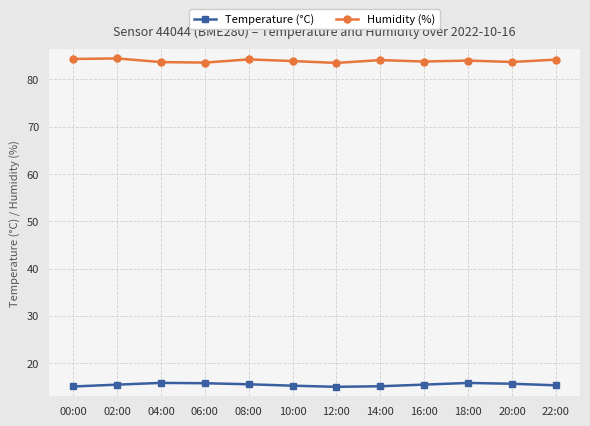

Is it true that Temperature (°C) equals 15.1 at 00:00?

True